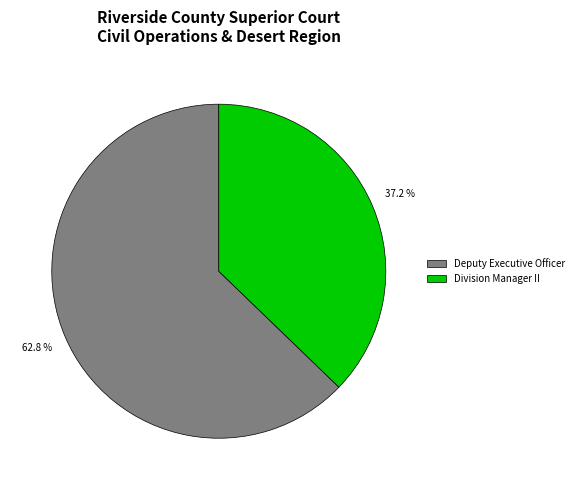

Between Deputy Executive Officer and Division Manager II, which is larger?

Deputy Executive Officer